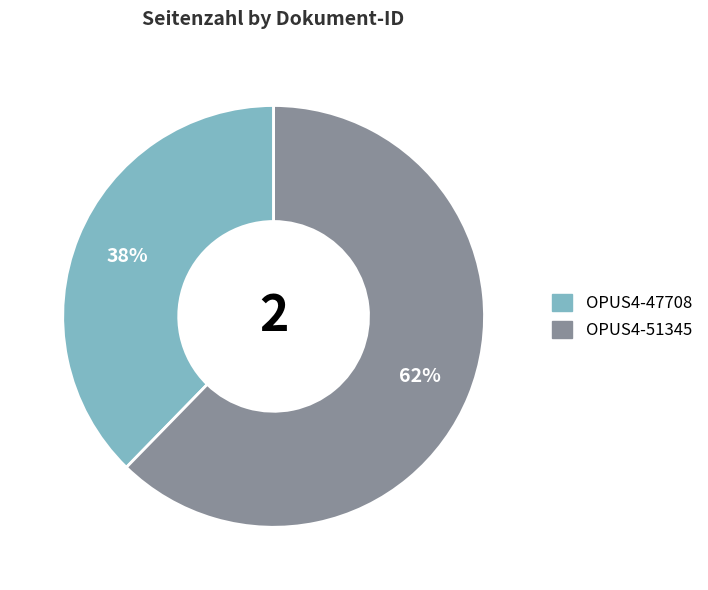

Rank the categories by value from lowest to highest.

OPUS4-47708, OPUS4-51345